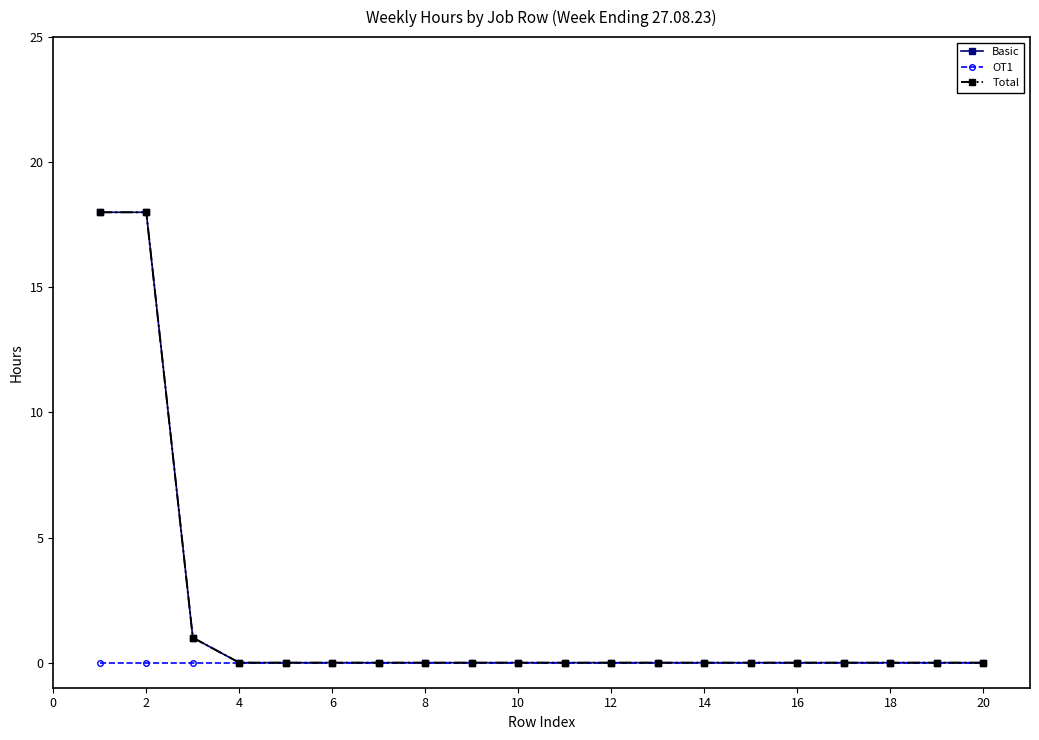

True or false: Basic and OT1 cross at least once.

False